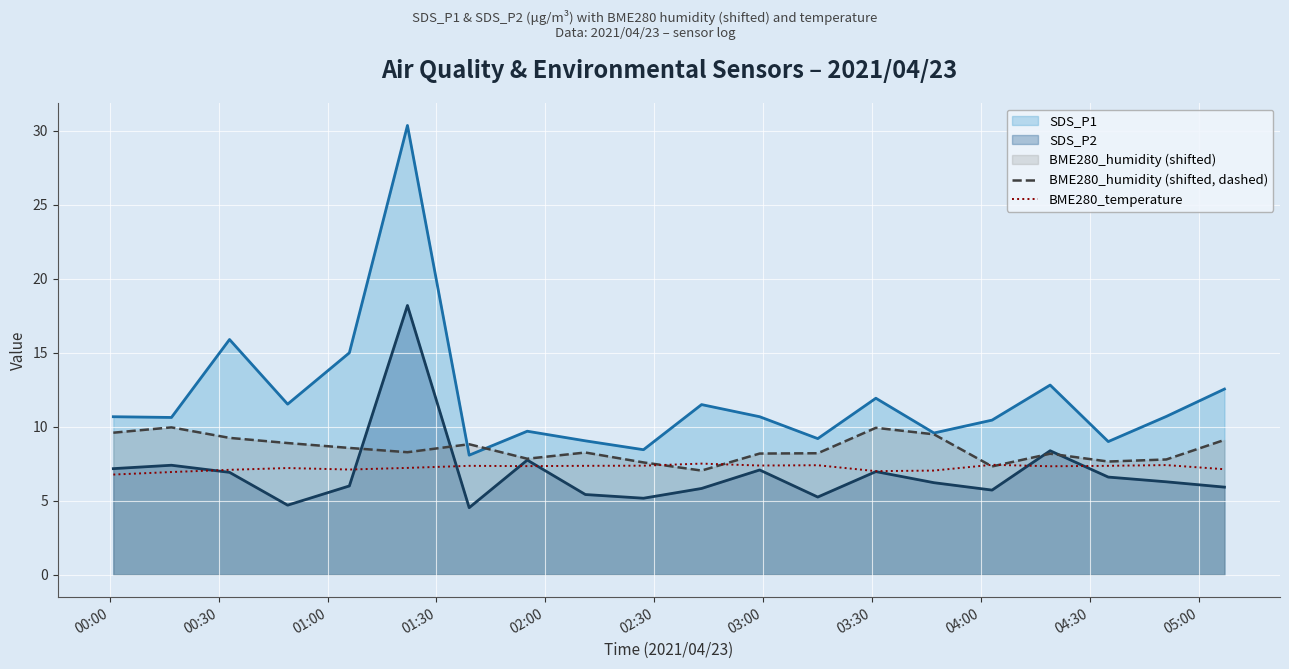

True or false: BME280_humidity (shifted, dashed) has more than 0 points higher than both neighbors.

True